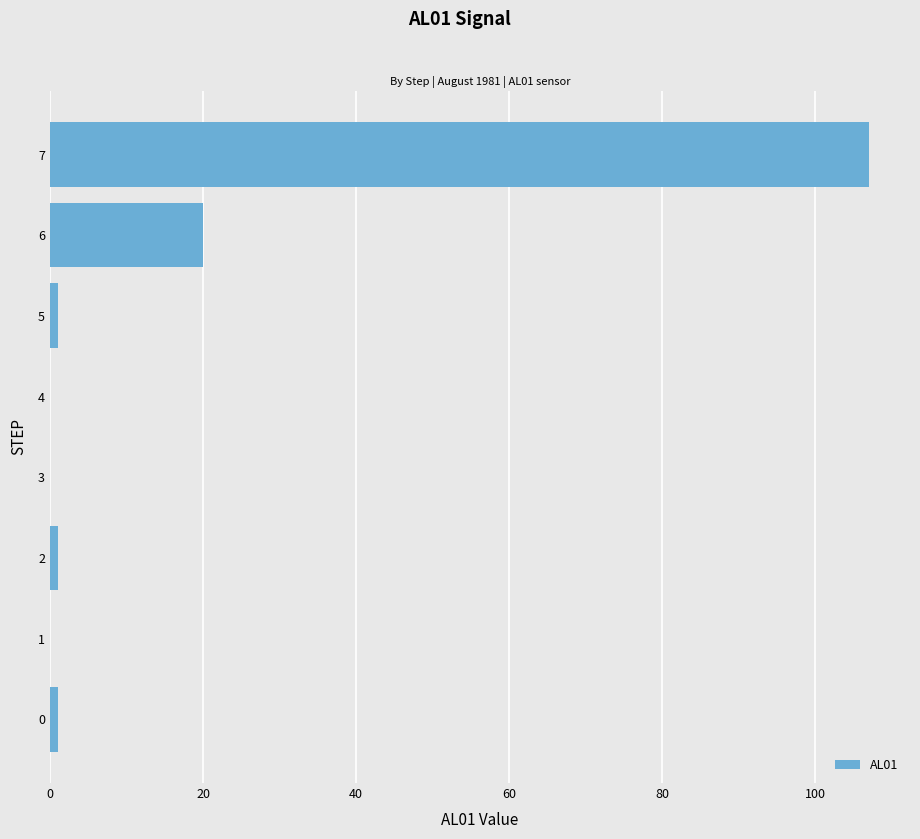

At which label is the value closest to 53?

6